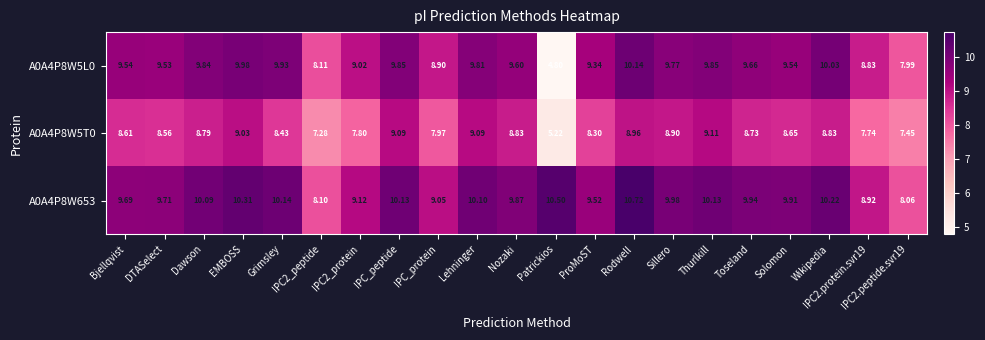

Is the value of A0A4P8W5L0 at Dawson greater than the value of A0A4P8W5T0 at Sillero?

Yes